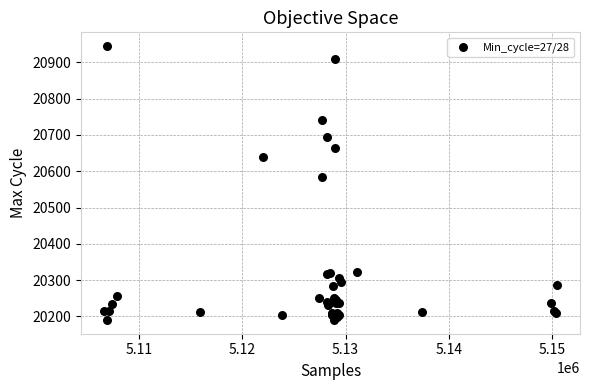

What Y value in the scatter plot is closest to 20567?

20584